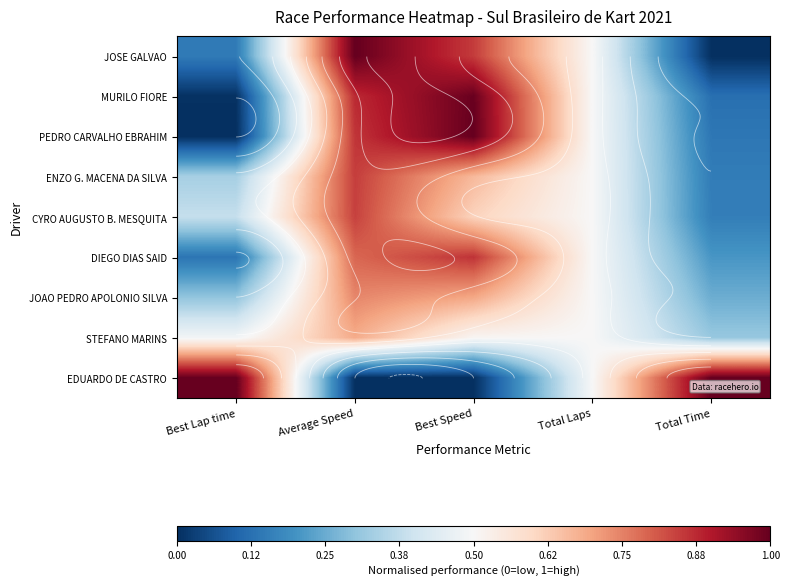

What is the approximate value of JOAO PEDRO APOLONIO SILVA at Best Speed?

0.7